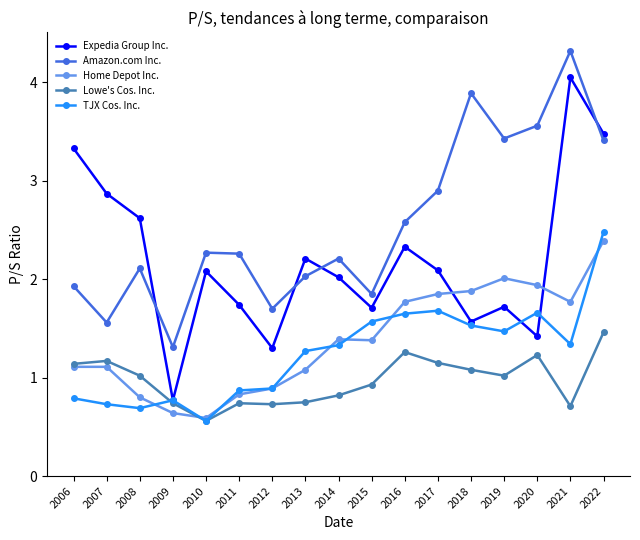

What is the sum of all Home Depot Inc. values?

23.4